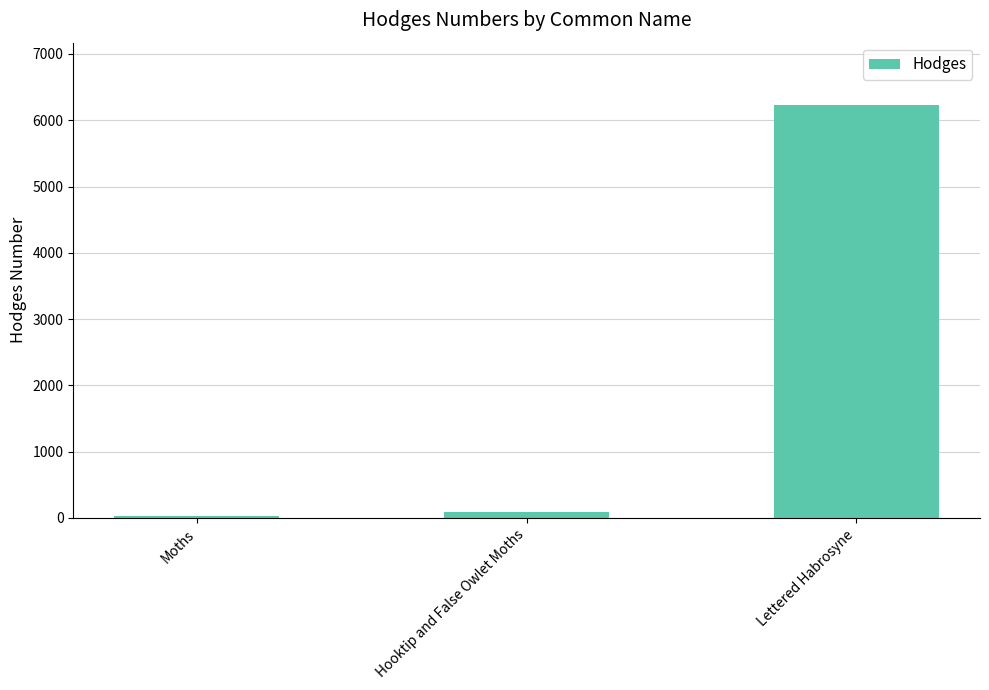

True or false: the data shows 6235.0 at Lettered Habrosyne.

True